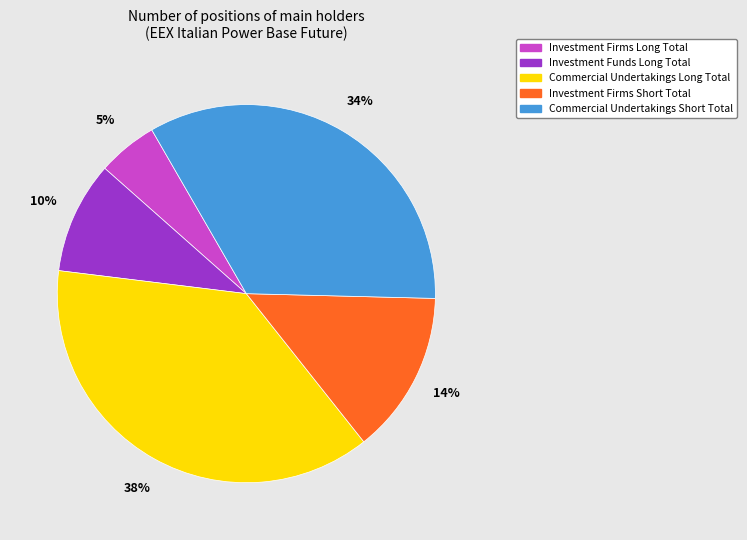

Which category has the smallest portion of the pie?

Investment Firms Long Total